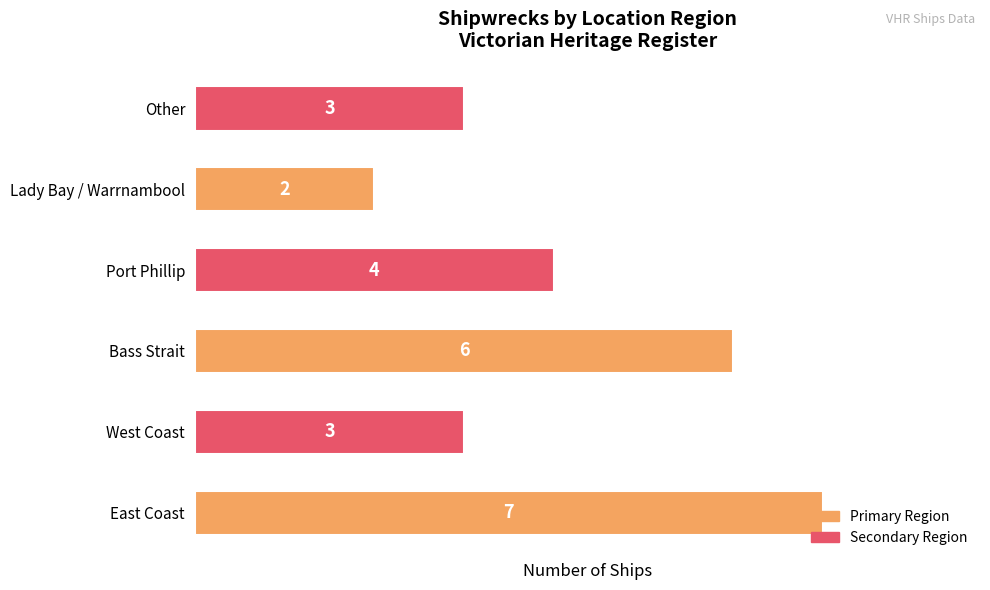

What is the difference between the maximum and minimum values?

5